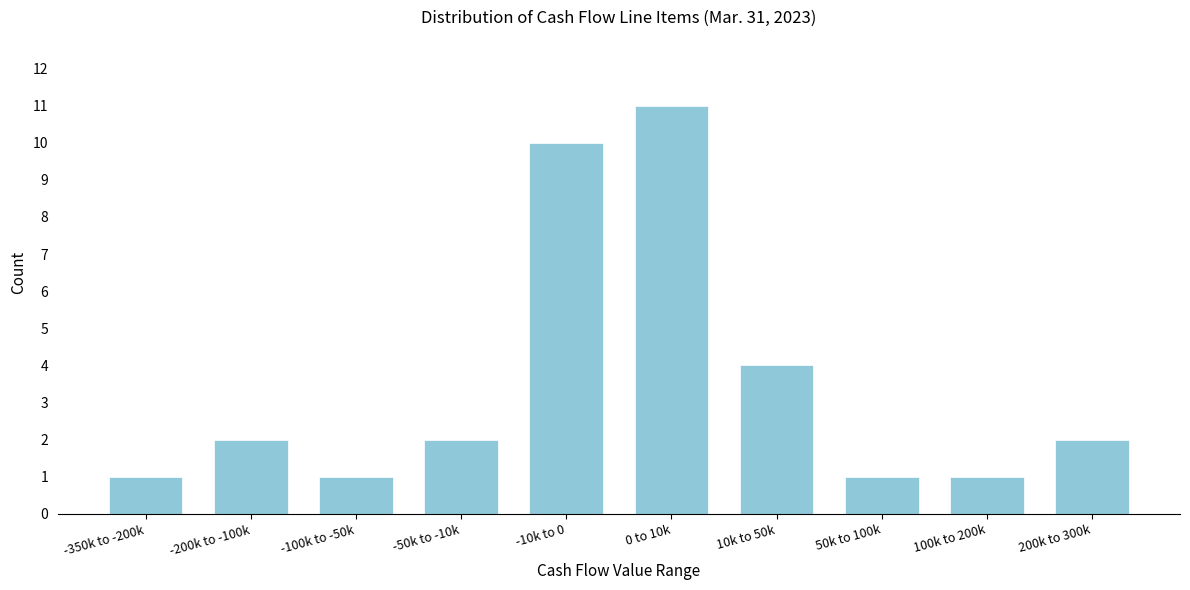

Reading left to right, what are all the values shown in this chart?

1	2	1	2	10	11	4	1	1	2